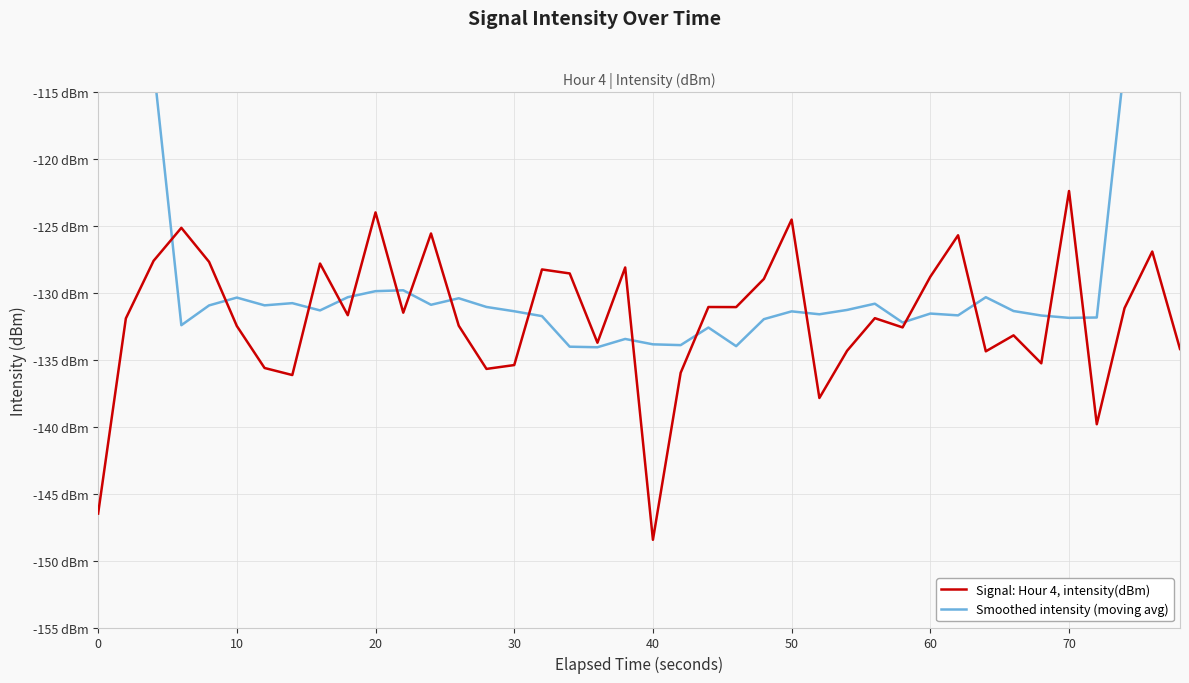

Does the chart have visible grid lines?

Yes